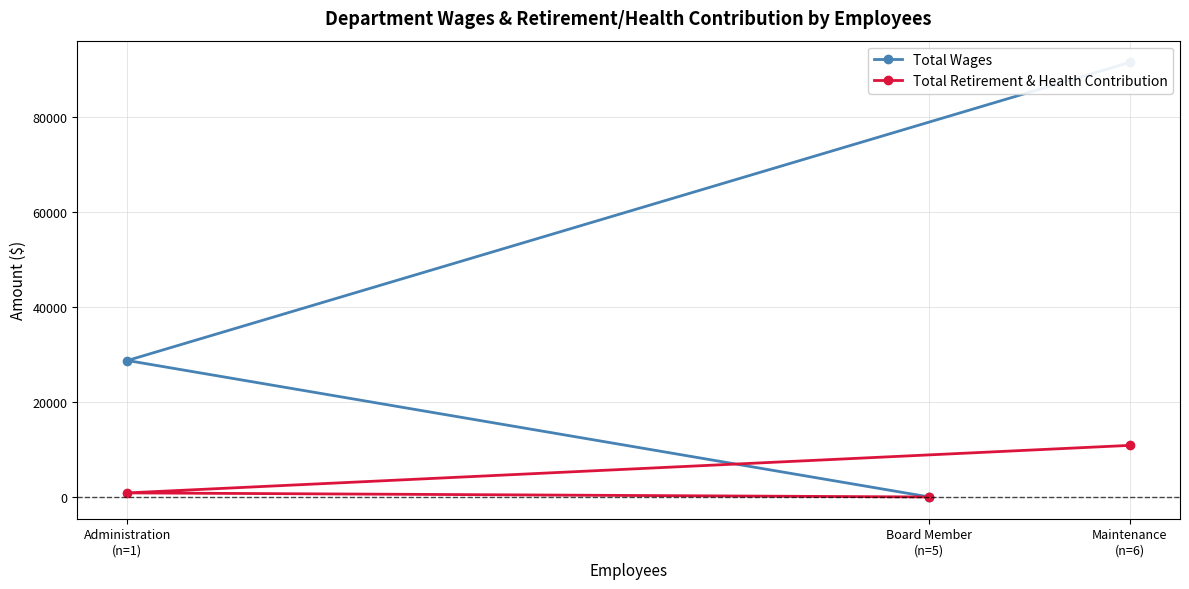

At which category does the chart reach its minimum across all series?

Board Member
(n=5)